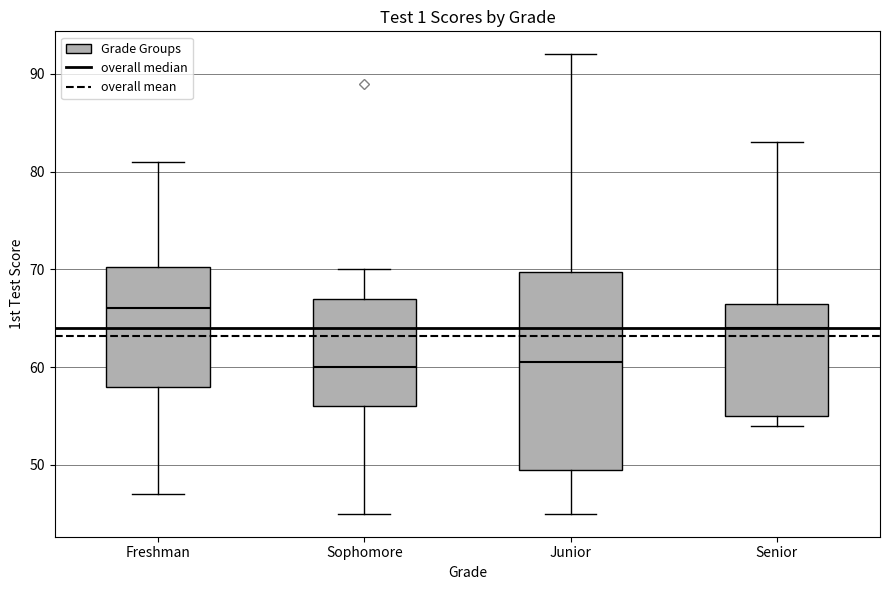

Reading left to right, transcribe this box plot: for each box, give where its median line is, the range the box spans, and where its two whiskers end, as read against the y-axis. The values are not printed on the chart, so give them approximately, as read against the axis.

Freshman: median 66, box 58 to 70, whiskers 47 to 81
Sophomore: median 60, box 56 to 67, whiskers 45 to 70
Junior: median 61, box 50 to 70, whiskers 45 to 92
Senior: median 64, box 55 to 67, whiskers 54 to 83